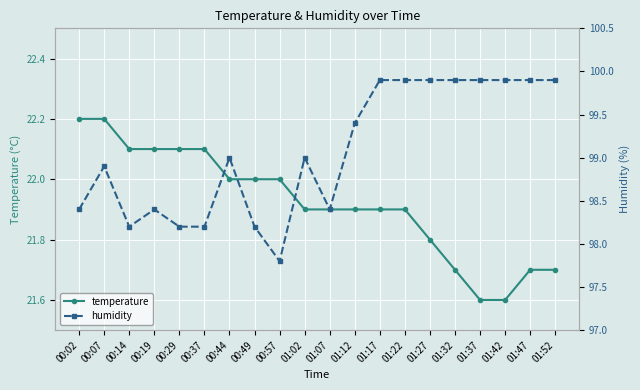

Rank the categories by humidity value from highest to lowest.

01:17, 01:22, 01:27, 01:32, 01:37, 01:42, 01:47, 01:52, 01:12, 00:44, 01:02, 00:07, 00:02, 00:19, 01:07, 00:14, 00:29, 00:37, 00:49, 00:57